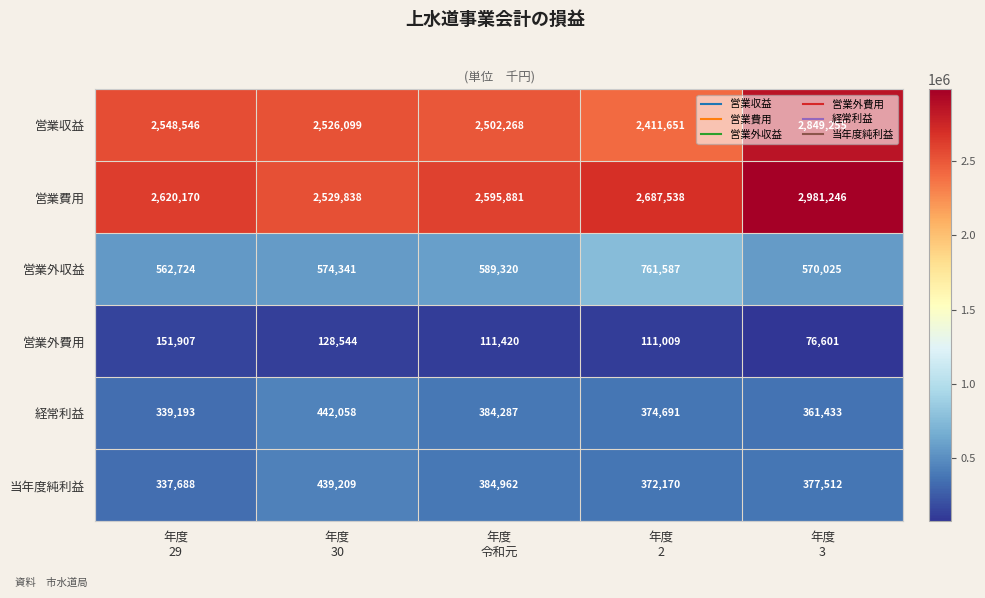

Which series has the largest total across all categories?

営業費用